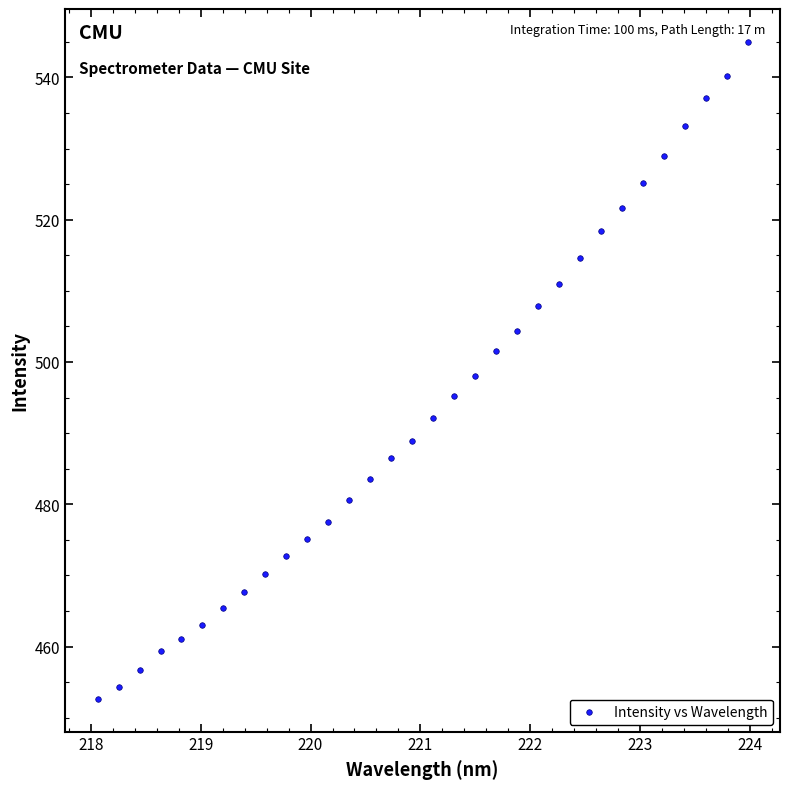

What is the range of X values (max minus min)?

5.9